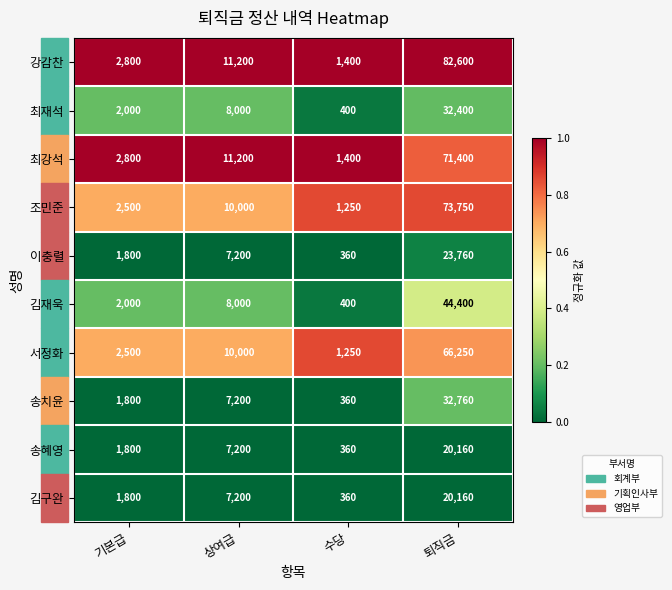

What is the total value across all series at 퇴직금?

467640